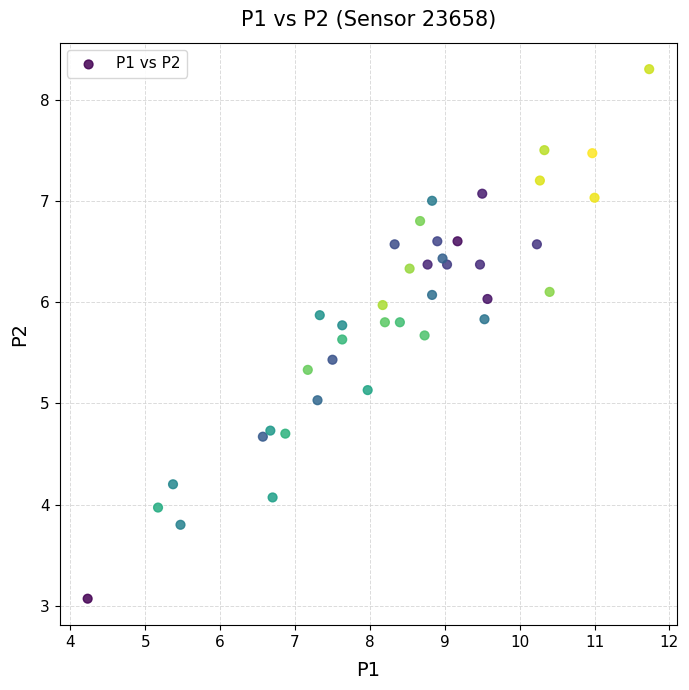

What is the range of X values (max minus min)?

7.5